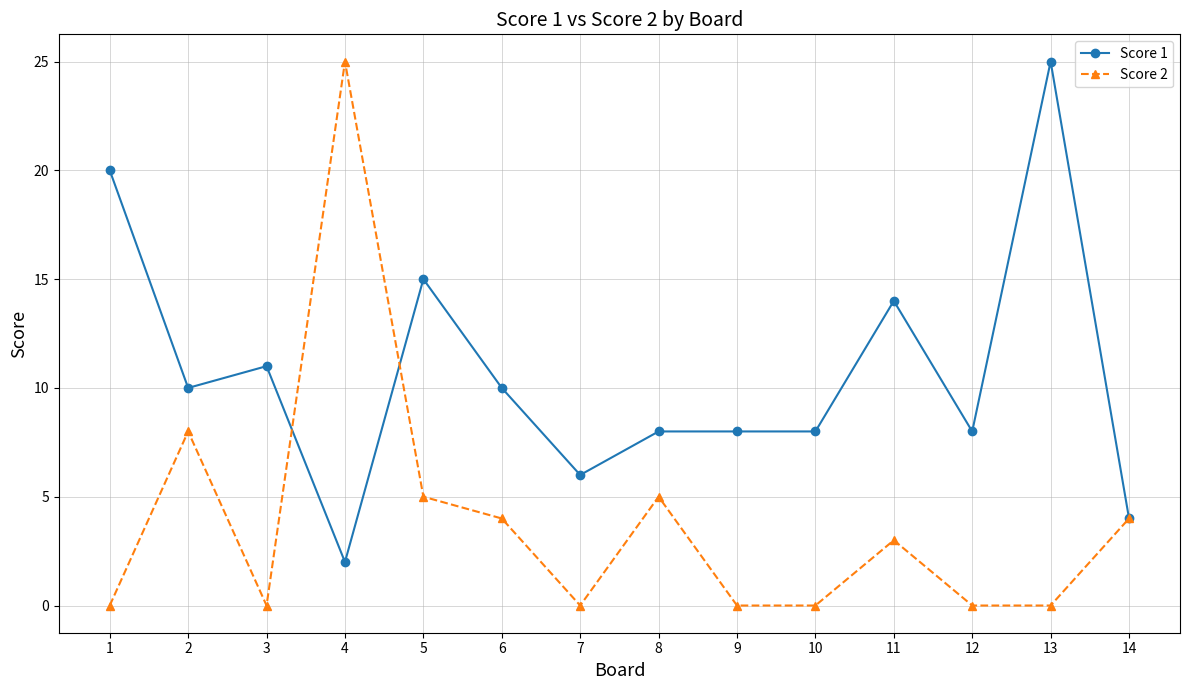

Rank the series at 7 from lowest to highest value.

Score 2, Score 1